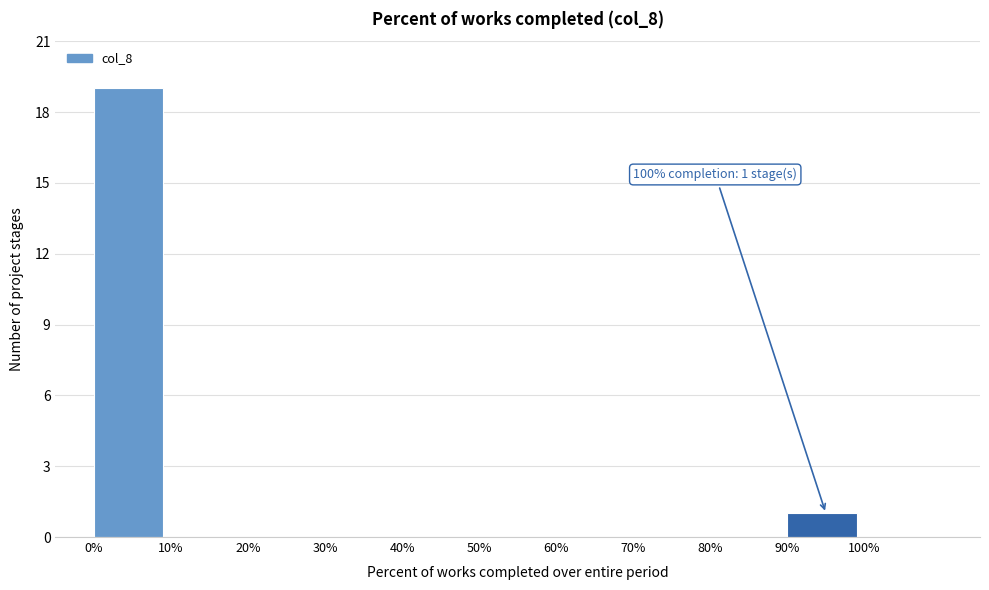

Over which range of the x-axis is the bar tallest?

0% to 10%